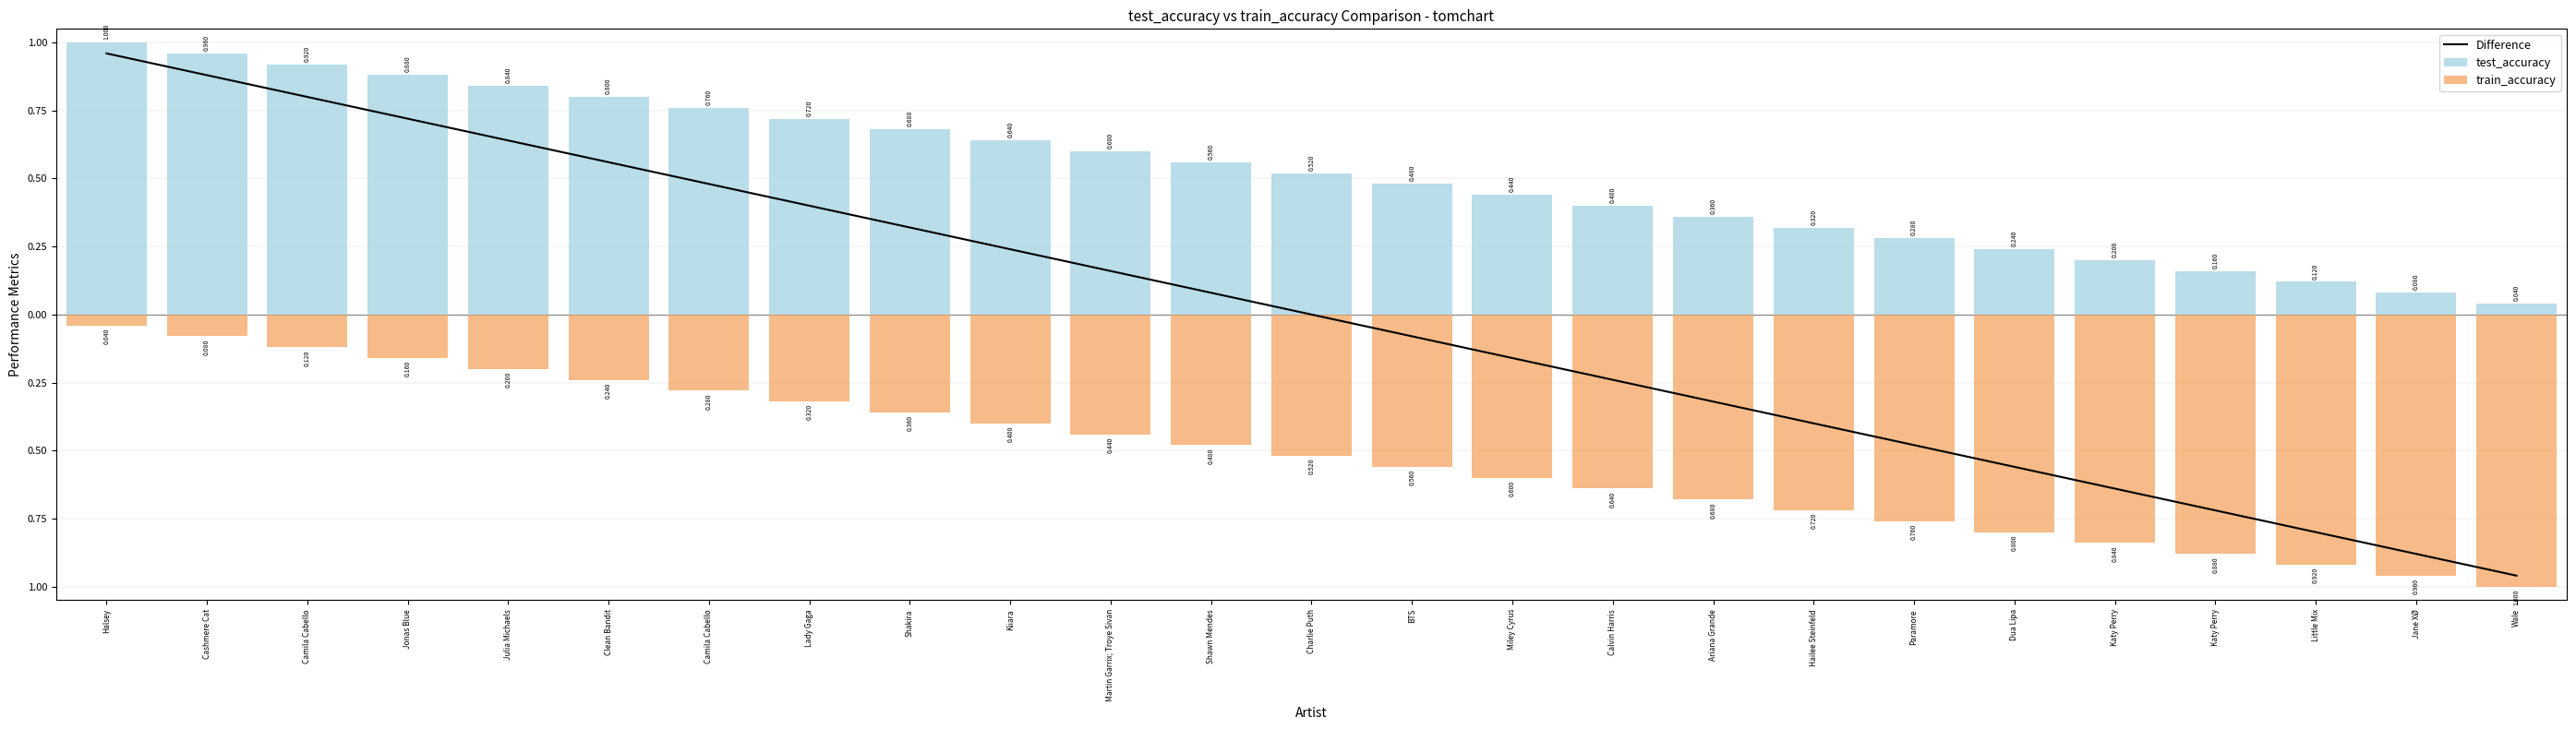

Reading left to right, what are all the values shown in this chart?

Difference: Halsey=1.0	Cashmere Cat=0.9	Camila Cabello=0.8	Jonas Blue=0.7	Julia Michaels=0.6	Clean Bandit=0.6	Camila Cabello=0.5	Lady Gaga=0.4	Shakira=0.3	Kiiara=0.2	Martin Garrix; Troye Sivan=0.2	Shawn Mendes=0.1	Charlie Puth=0.0	BTS=-0.1	Miley Cyrus=-0.2	Calvin Harris=-0.2	Ariana Grande=-0.3	Hailee Steinfeld=-0.4	Paramore=-0.5	Dua Lipa=-0.6	Katy Perry=-0.6	Katy Perry=-0.7	Little Mix=-0.8	Jane XØ=-0.9	Wale=-1.0
test_accuracy: Halsey=1.0	Cashmere Cat=1.0	Camila Cabello=0.9	Jonas Blue=0.9	Julia Michaels=0.8	Clean Bandit=0.8	Camila Cabello=0.8	Lady Gaga=0.7	Shakira=0.7	Kiiara=0.6	Martin Garrix; Troye Sivan=0.6	Shawn Mendes=0.6	Charlie Puth=0.5	BTS=0.5	Miley Cyrus=0.4	Calvin Harris=0.4	Ariana Grande=0.4	Hailee Steinfeld=0.3	Paramore=0.3	Dua Lipa=0.2	Katy Perry=0.2	Katy Perry=0.2	Little Mix=0.1	Jane XØ=0.1	Wale=0.0
train_accuracy: Halsey=-0.0	Cashmere Cat=-0.1	Camila Cabello=-0.1	Jonas Blue=-0.2	Julia Michaels=-0.2	Clean Bandit=-0.2	Camila Cabello=-0.3	Lady Gaga=-0.3	Shakira=-0.4	Kiiara=-0.4	Martin Garrix; Troye Sivan=-0.4	Shawn Mendes=-0.5	Charlie Puth=-0.5	BTS=-0.6	Miley Cyrus=-0.6	Calvin Harris=-0.6	Ariana Grande=-0.7	Hailee Steinfeld=-0.7	Paramore=-0.8	Dua Lipa=-0.8	Katy Perry=-0.8	Katy Perry=-0.9	Little Mix=-0.9	Jane XØ=-1.0	Wale=-1.0